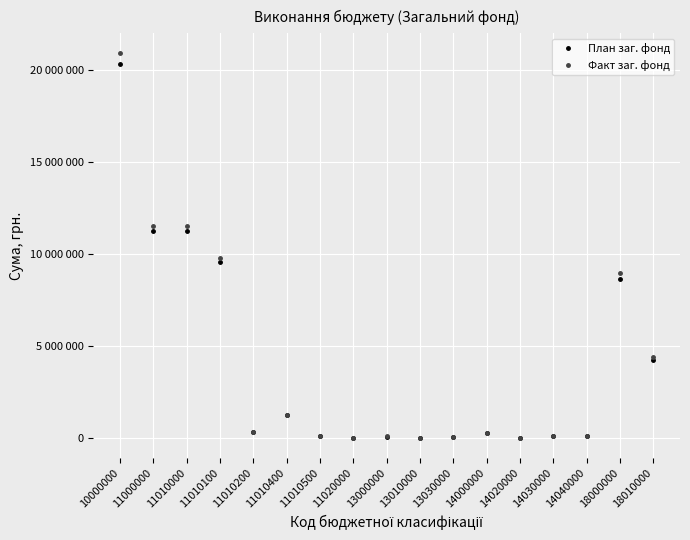

At how many categories does at least one series exceed 8698771?

5